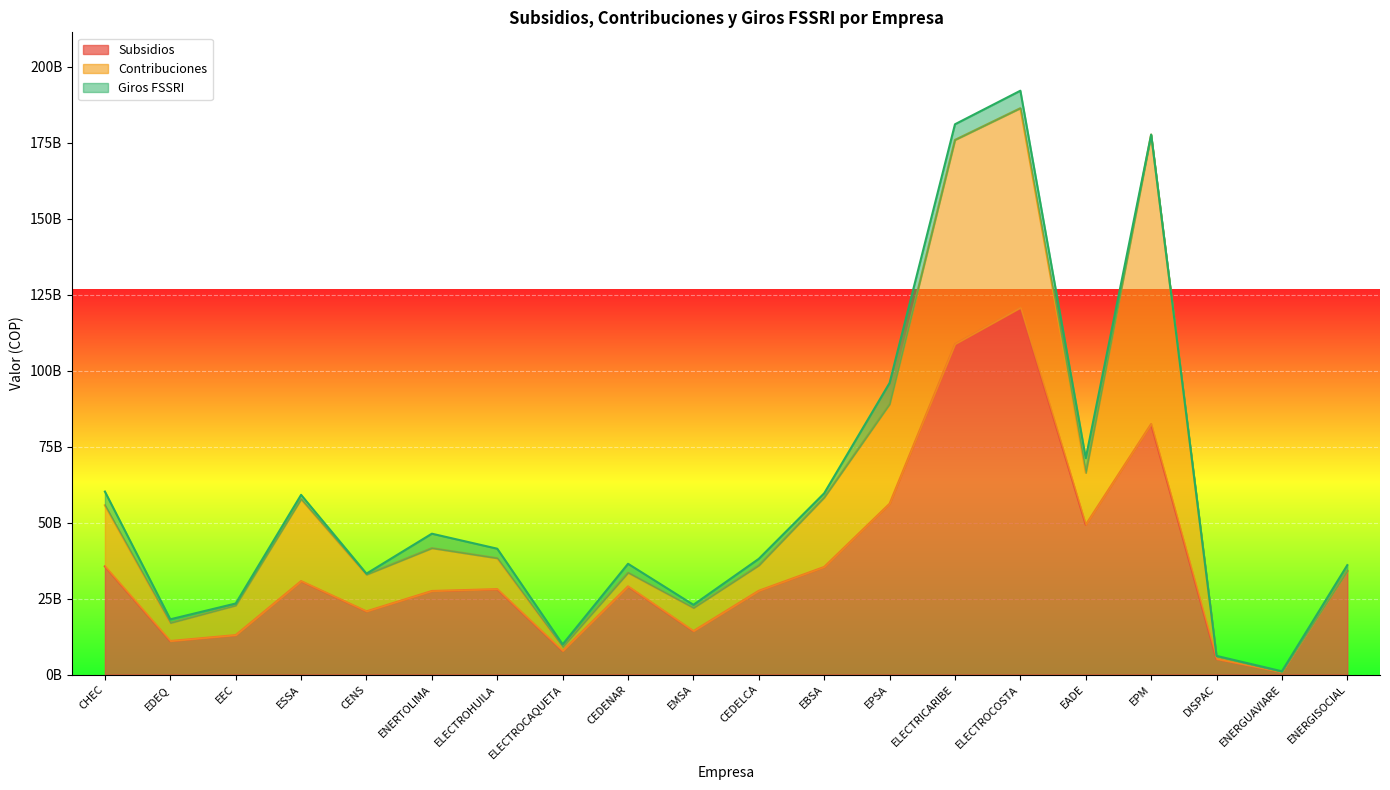

Rank the series by their average value, from highest to lowest.

Subsidios, Contribuciones, Giros FSSRI